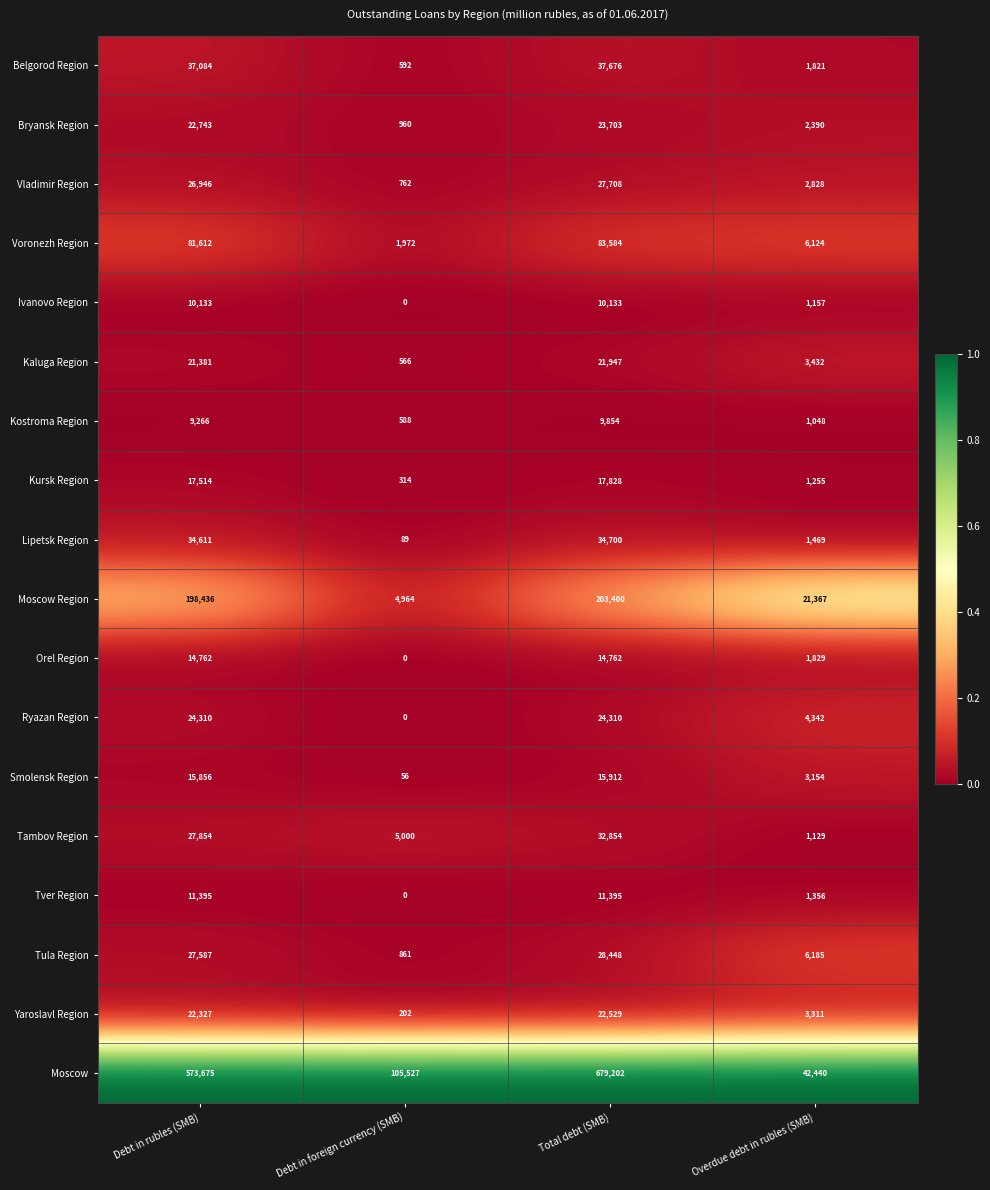

At which category is the sum across all series the highest?

Total debt (SMB)